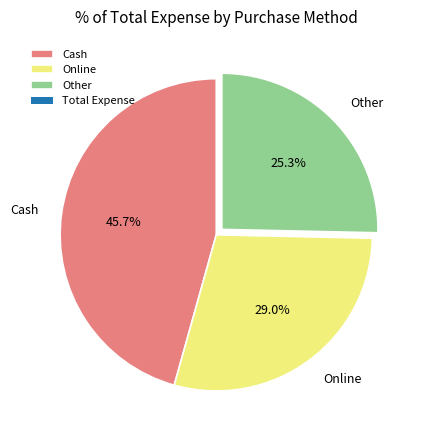

True or false: Other accounts for 25% of the total.

True